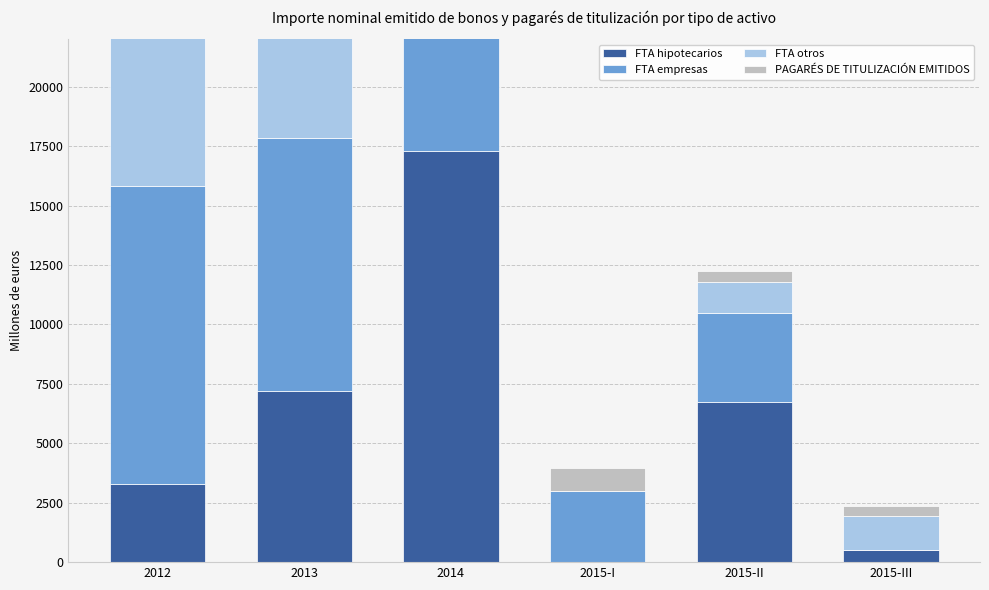

Rank the categories by FTA empresas value from highest to lowest.

2012, 2013, 2014, 2015-II, 2015-I, 2015-III